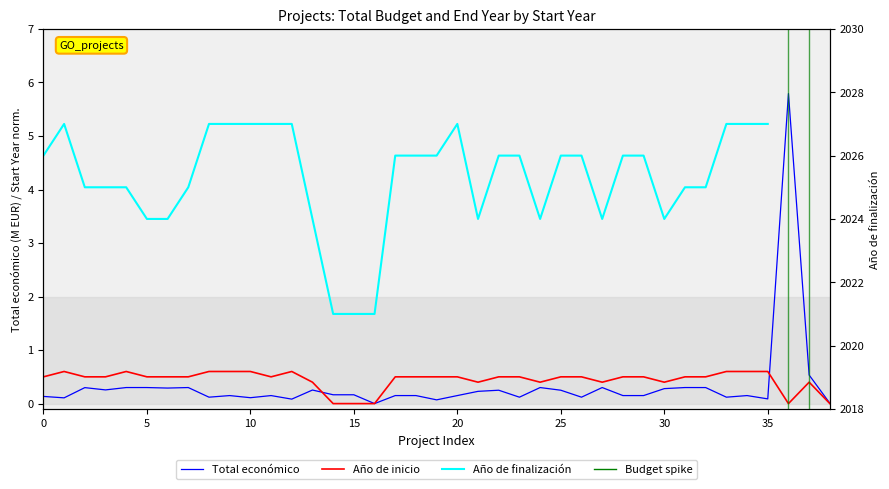

True or false: Total económico has more than 2 interior local peaks.

True